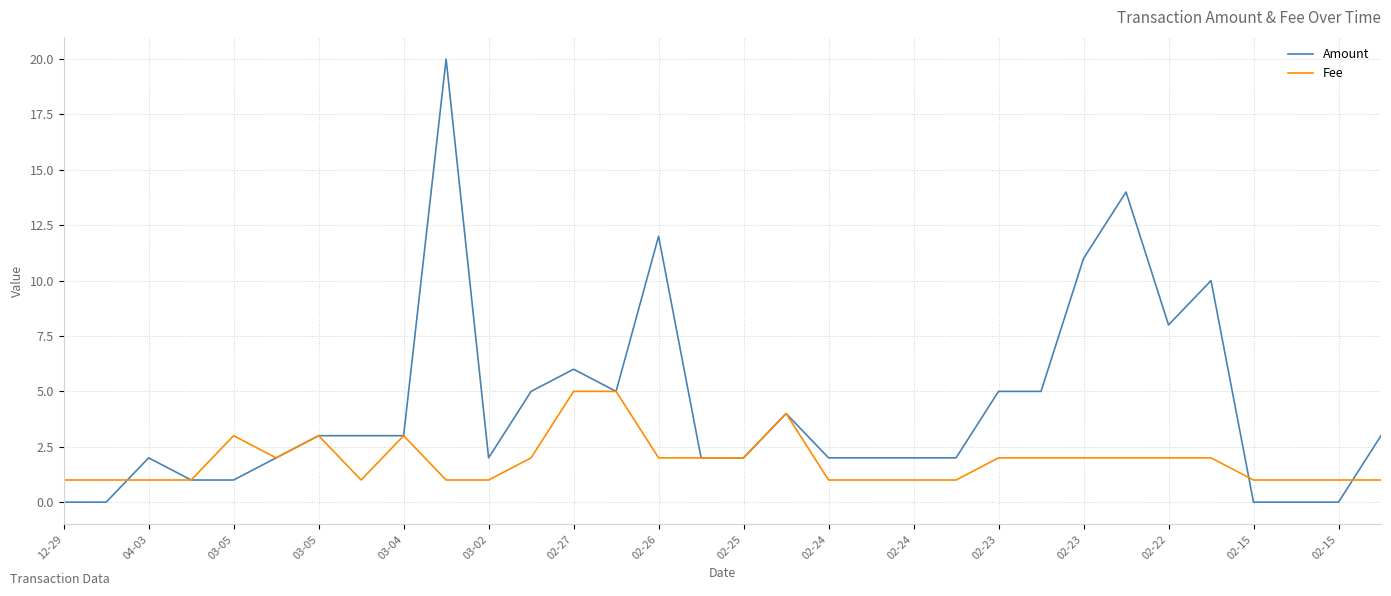

List the series in order of their overall mean, lowest first.

Fee, Amount